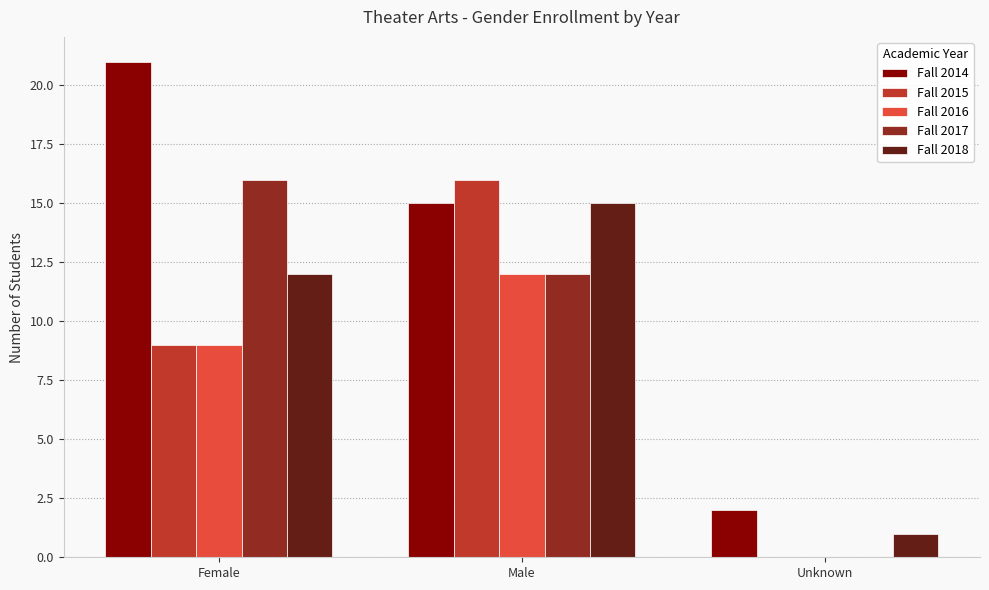

Count the Fall 2016 values in the range 0 to 12.

3